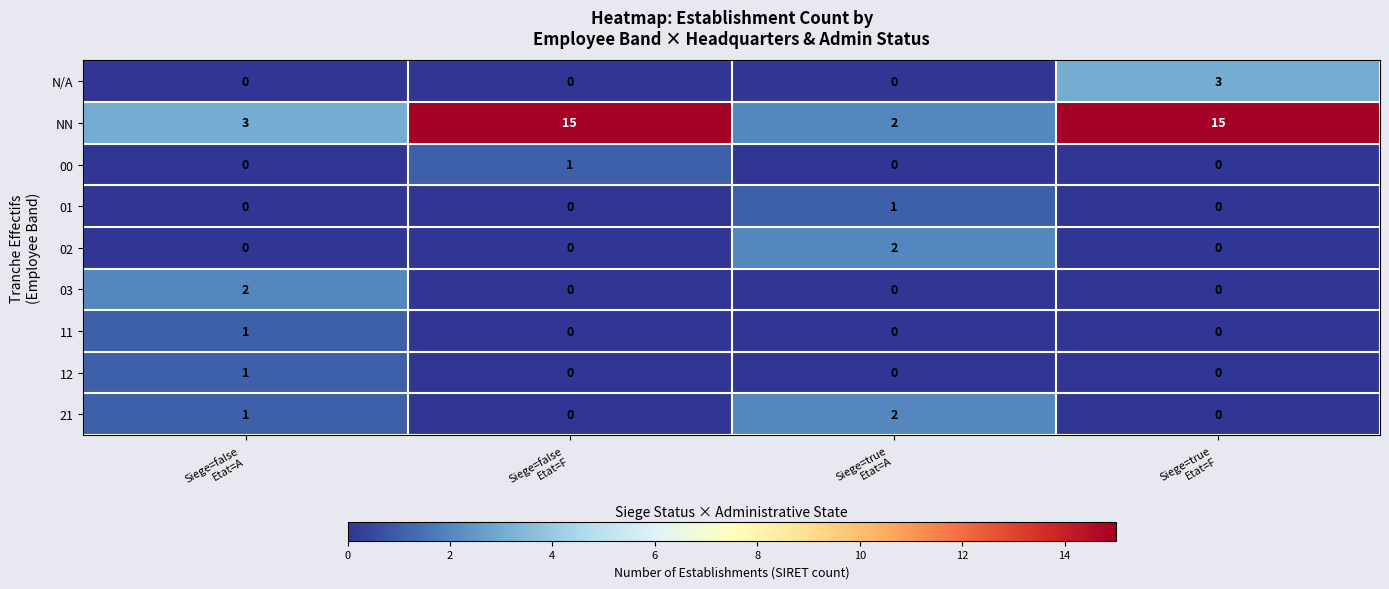

How many 02 values are between 0 and 2?

4